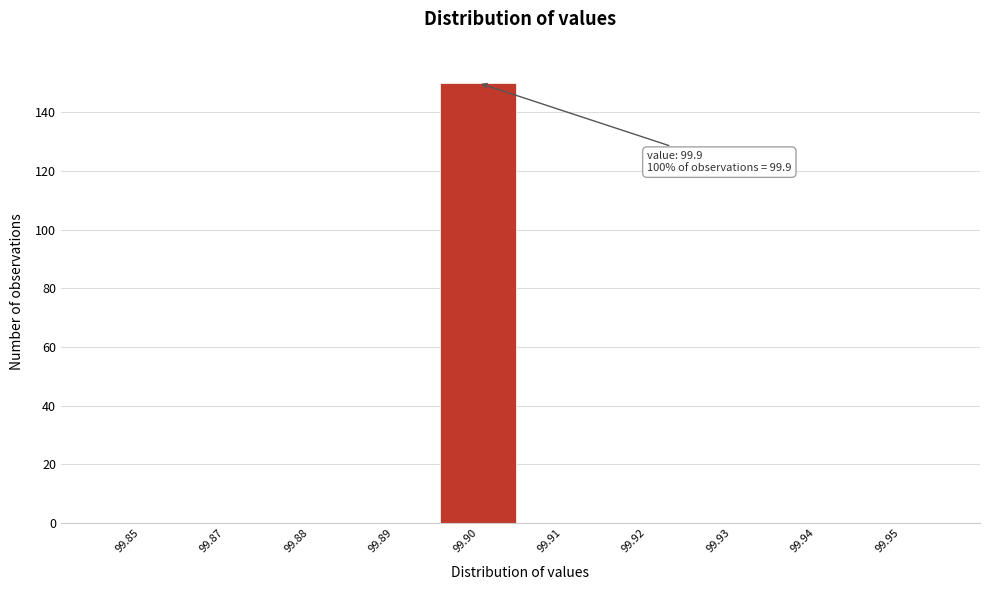

Reading left to right, extract all data points from this chart.

99.85=0	99.87=0	99.88=0	99.89=0	99.90=150	99.91=0	99.92=0	99.93=0	99.94=0	99.95=0